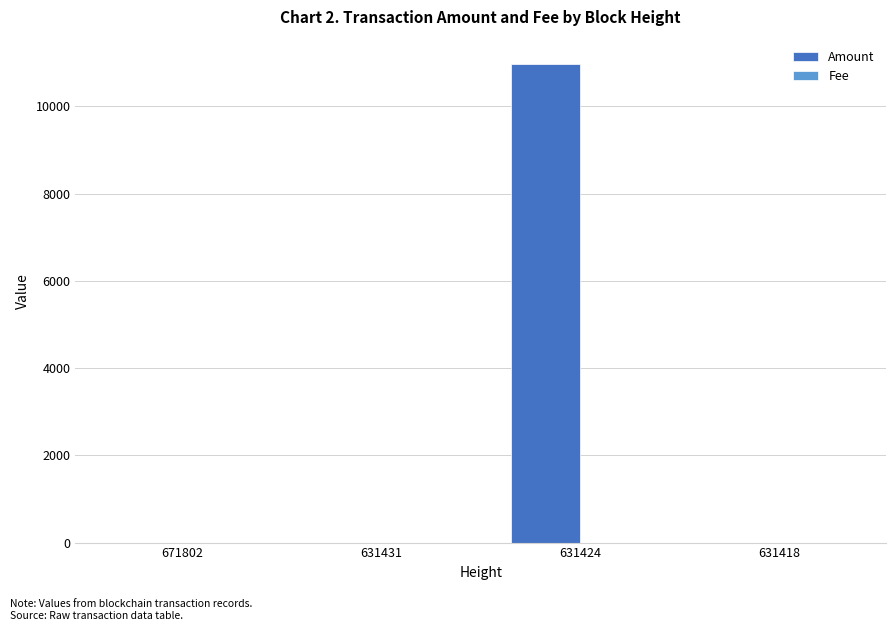

Is it true that Amount equals 1.0 at 631431?

True